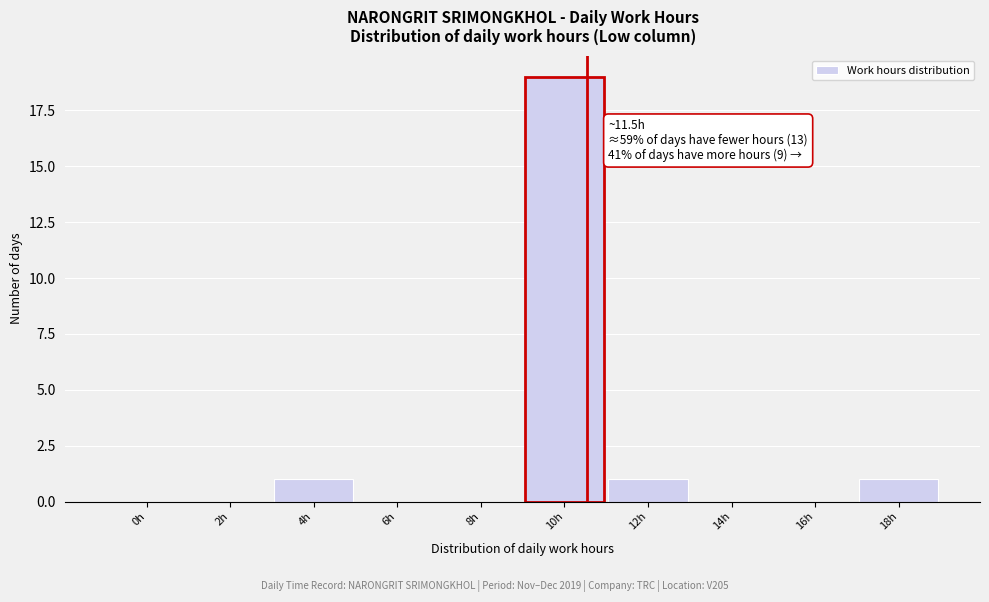

Reading left to right, what are all the values shown in this chart?

0h=0	2h=0	4h=1	6h=0	8h=0	10h=19	12h=1	14h=0	16h=0	18h=1